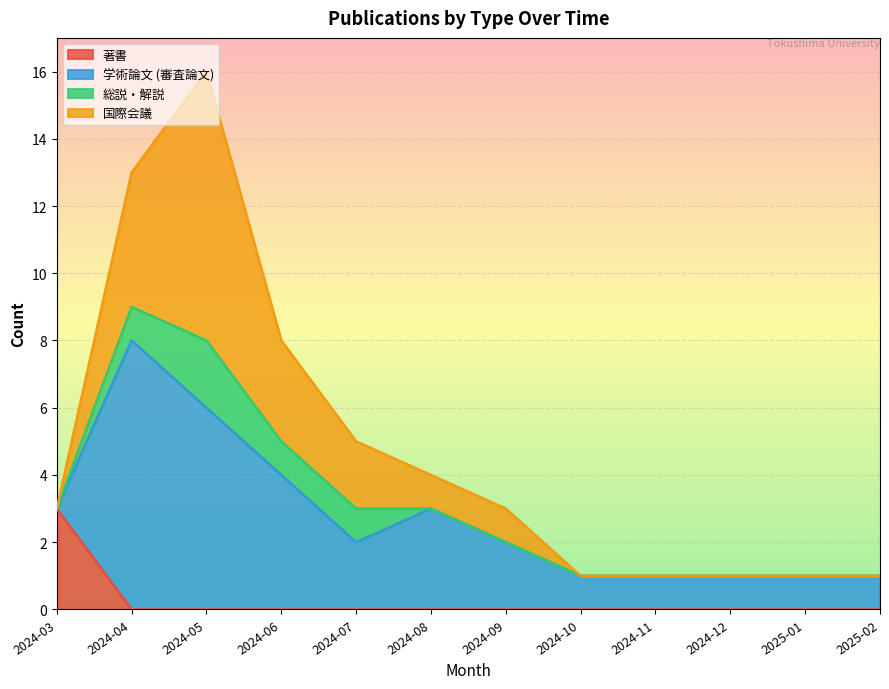

List the series in order of their peak value, lowest first.

総説・解説, 著書, 学術論文 (審査論文), 国際会議